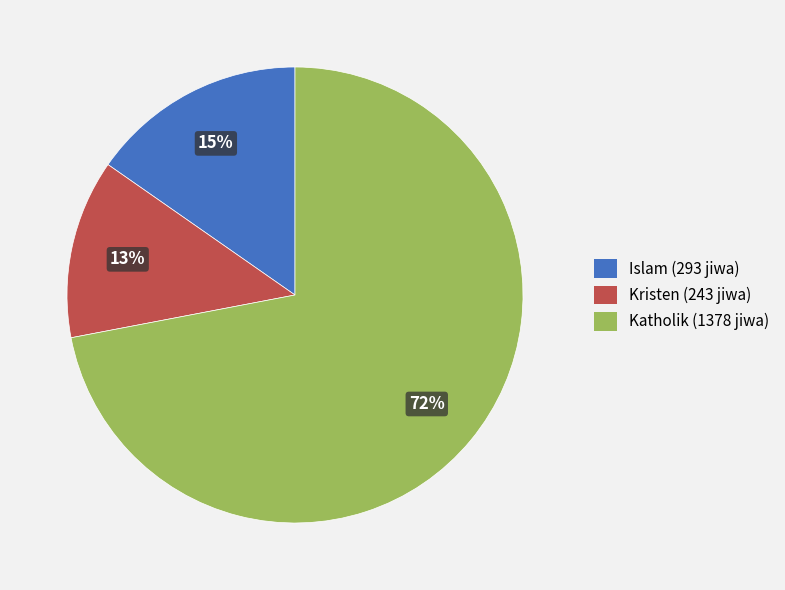

Which slice is the largest?

Katholik